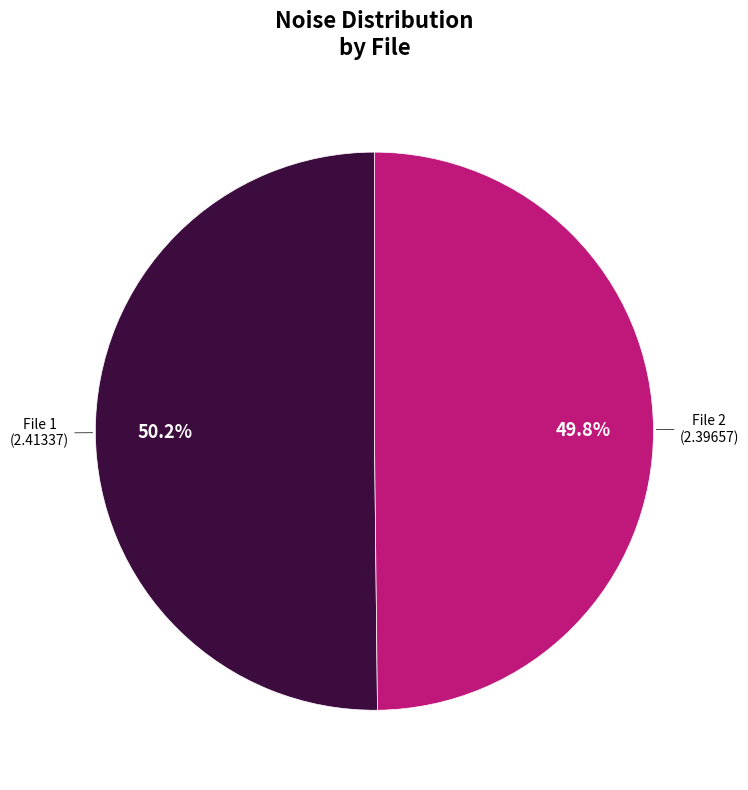

Does any single category account for the majority?

Yes